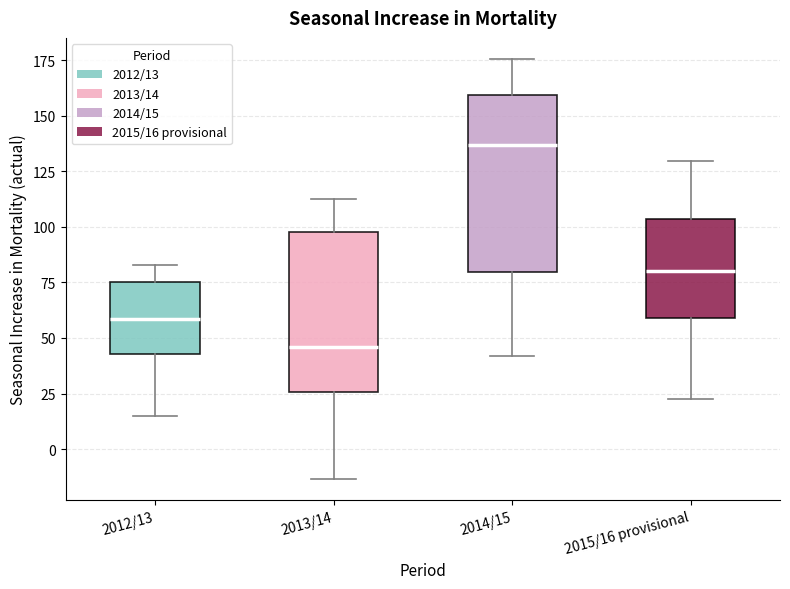

Comparing the boxes themselves (not the whiskers), which one is the tallest?

2014/15